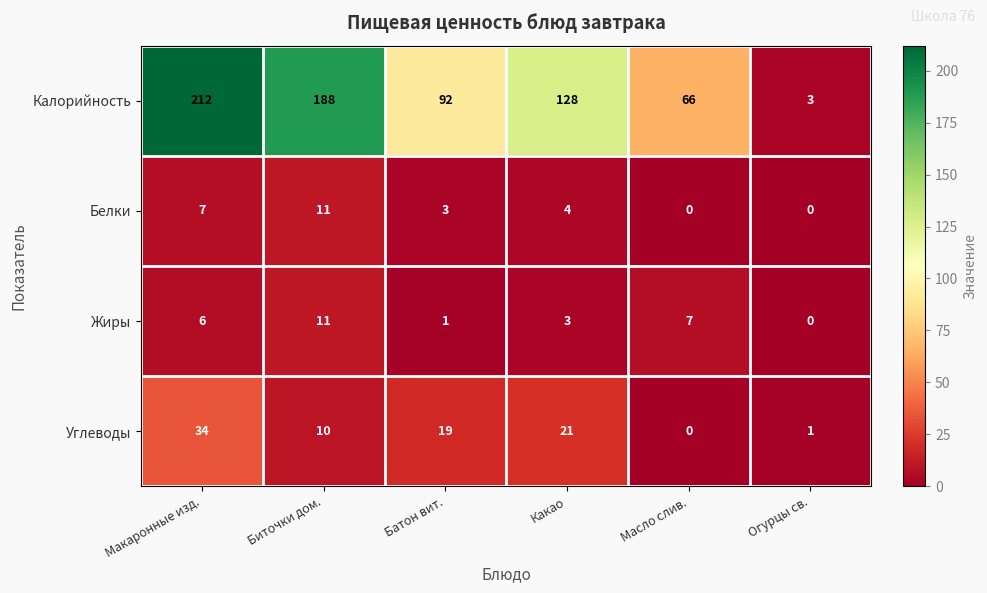

At which label does Углеводы first exceed 19?

Макаронные изд.